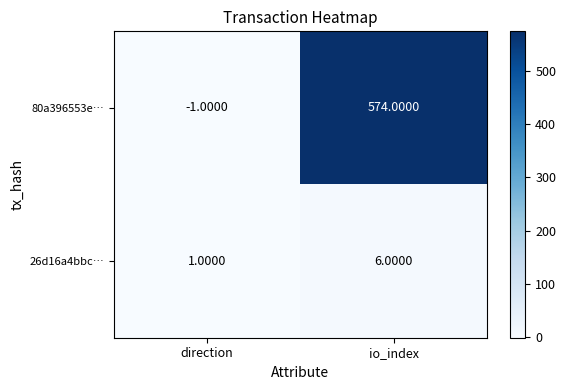

At which label is 26d16a4bbc… closest to 3?

direction